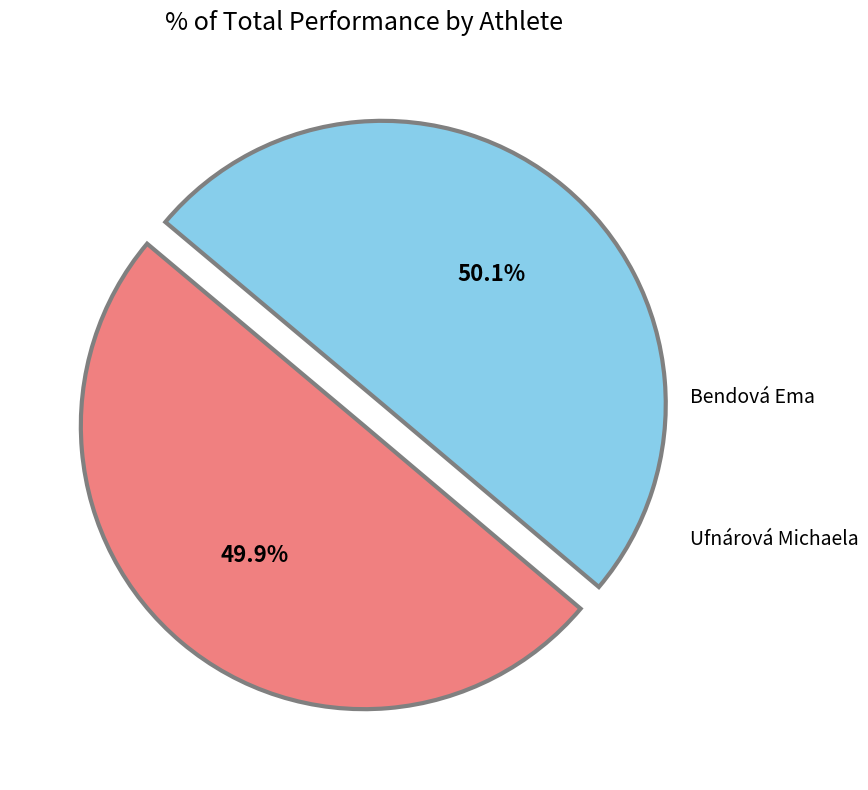

Does any single category account for the majority?

Yes